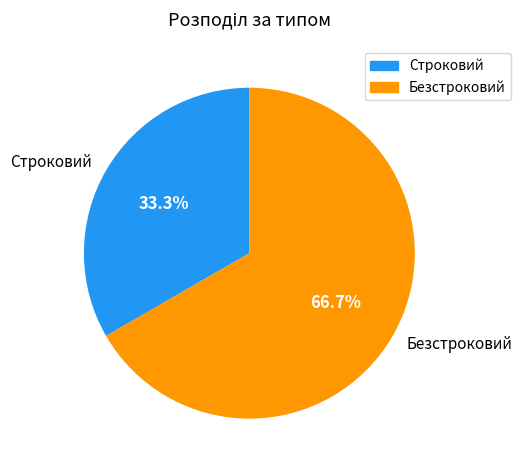

To the nearest percent, what is the average slice percentage?

50%